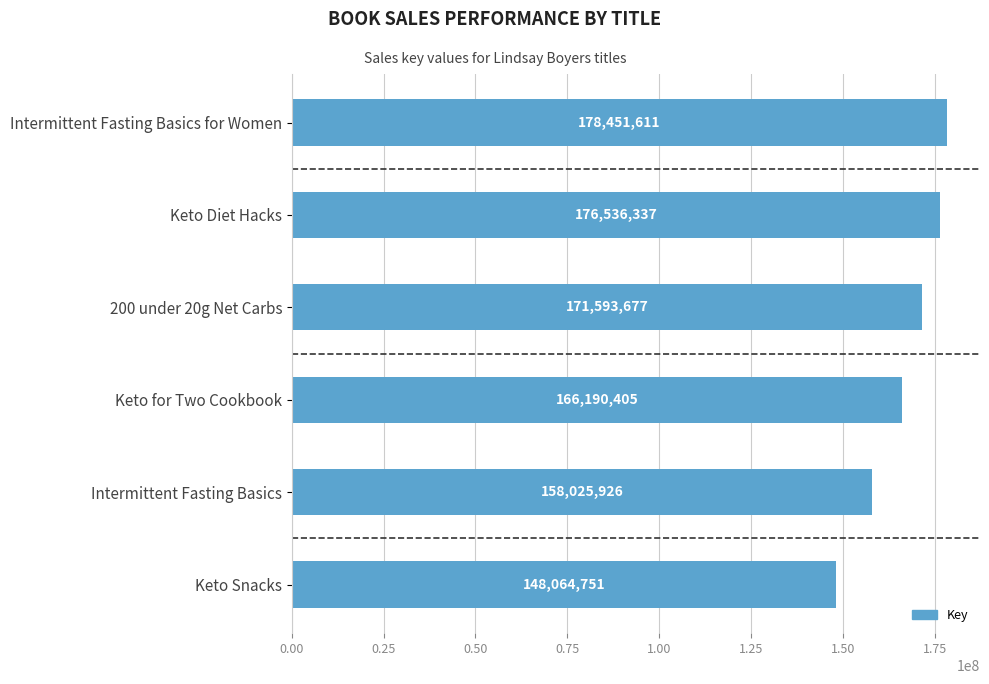

Approximately how many times larger is the value at Keto for Two Cookbook compared to 200 under 20g Net Carbs?

1.0